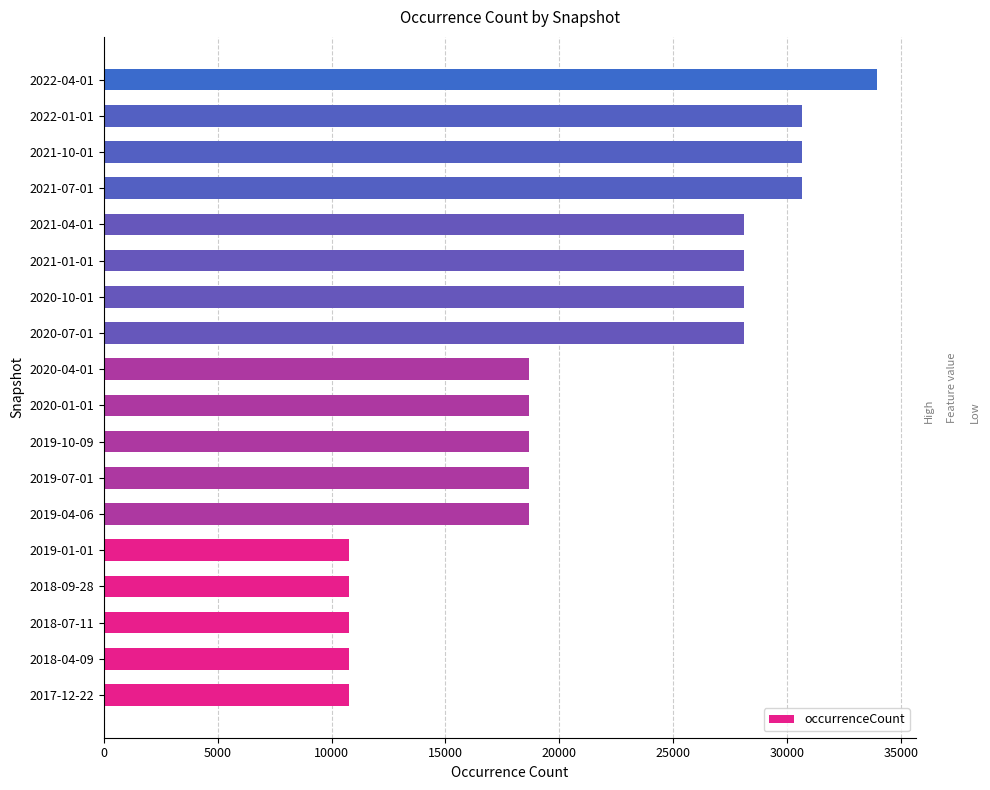

Does the chart contain any negative values?

No